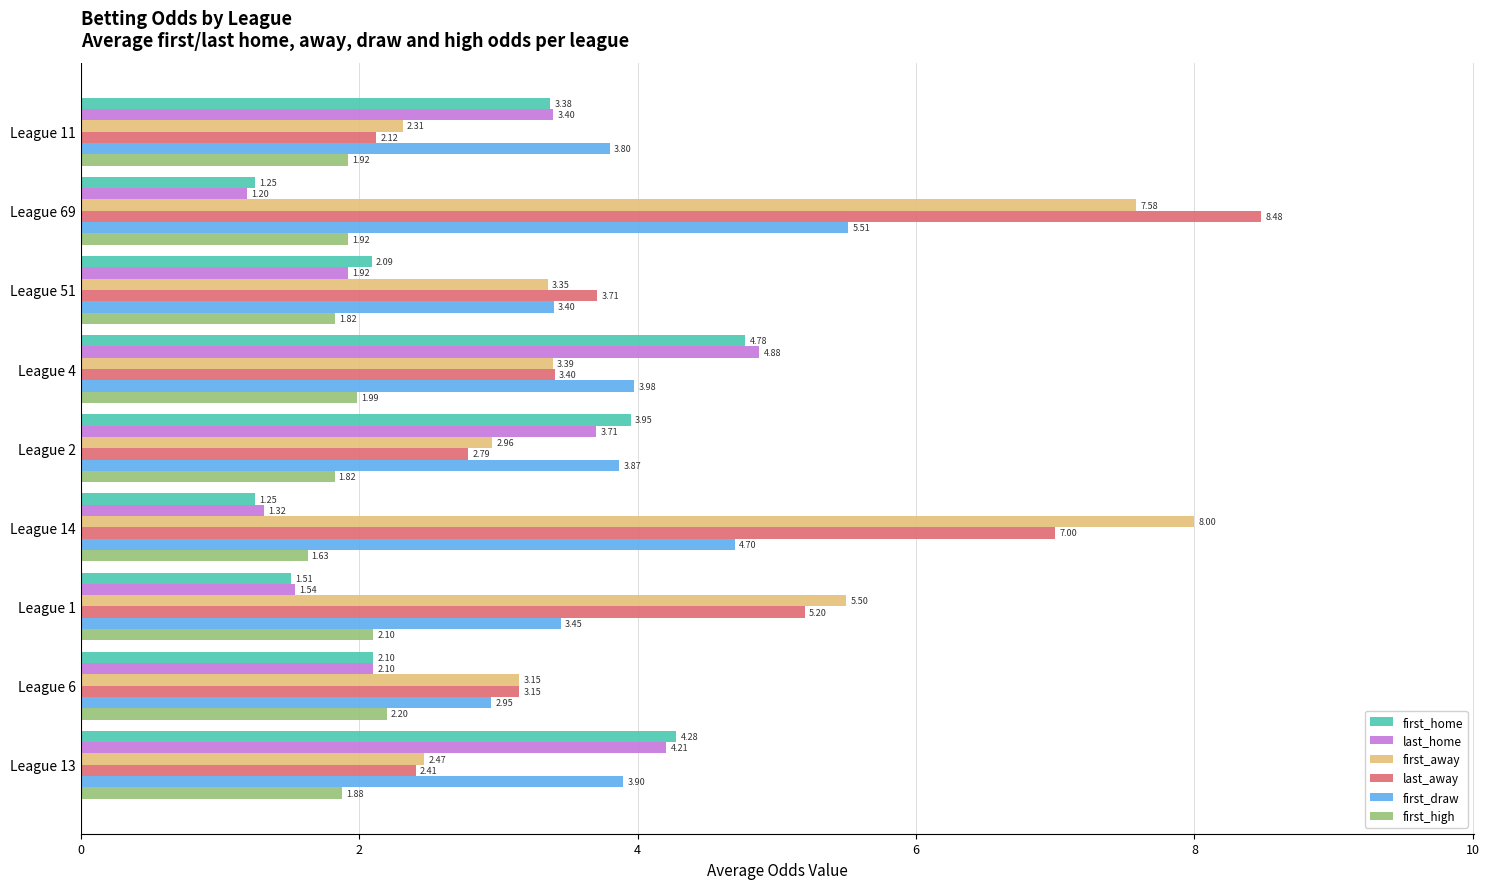

Between League 11 and League 2, which series saw the biggest shift?

last_away